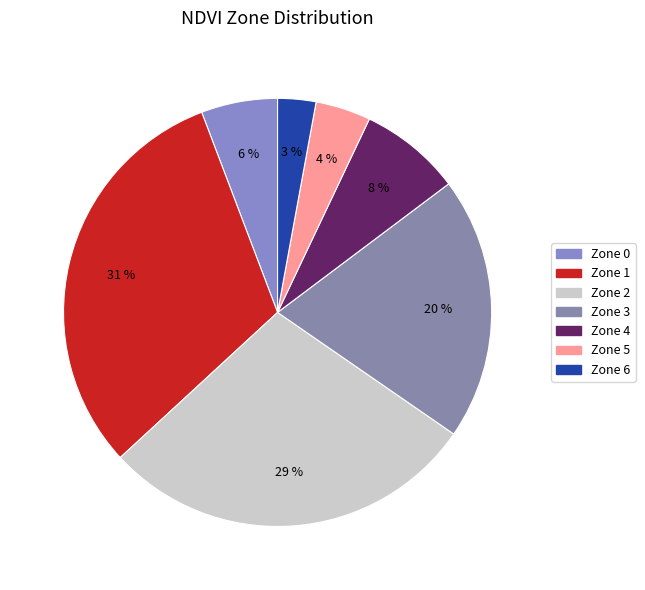

Does any single category account for the majority?

No